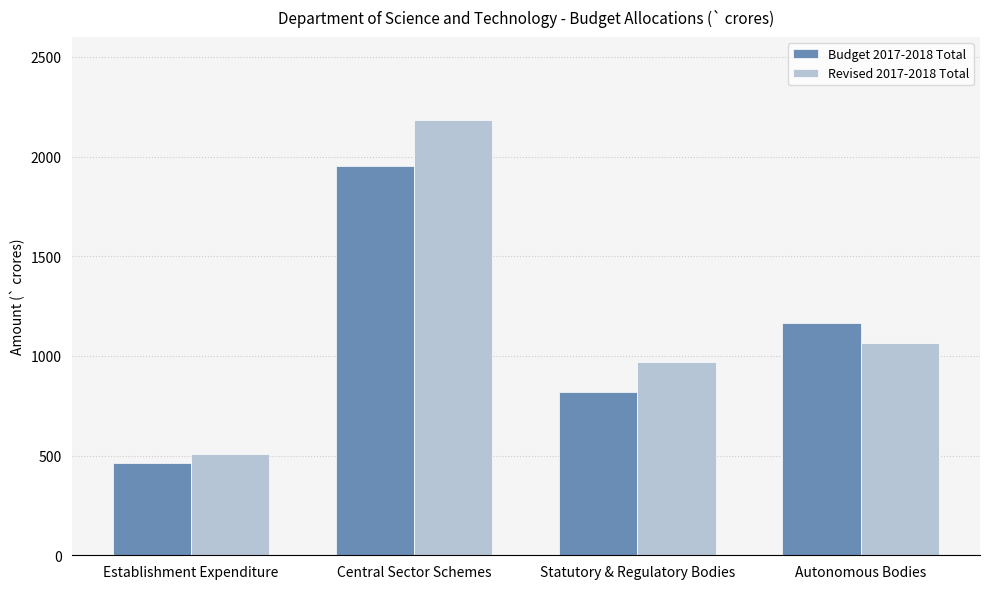

Is it true that Budget 2017-2018 Total equals 138.0 at Establishment Expenditure?

False